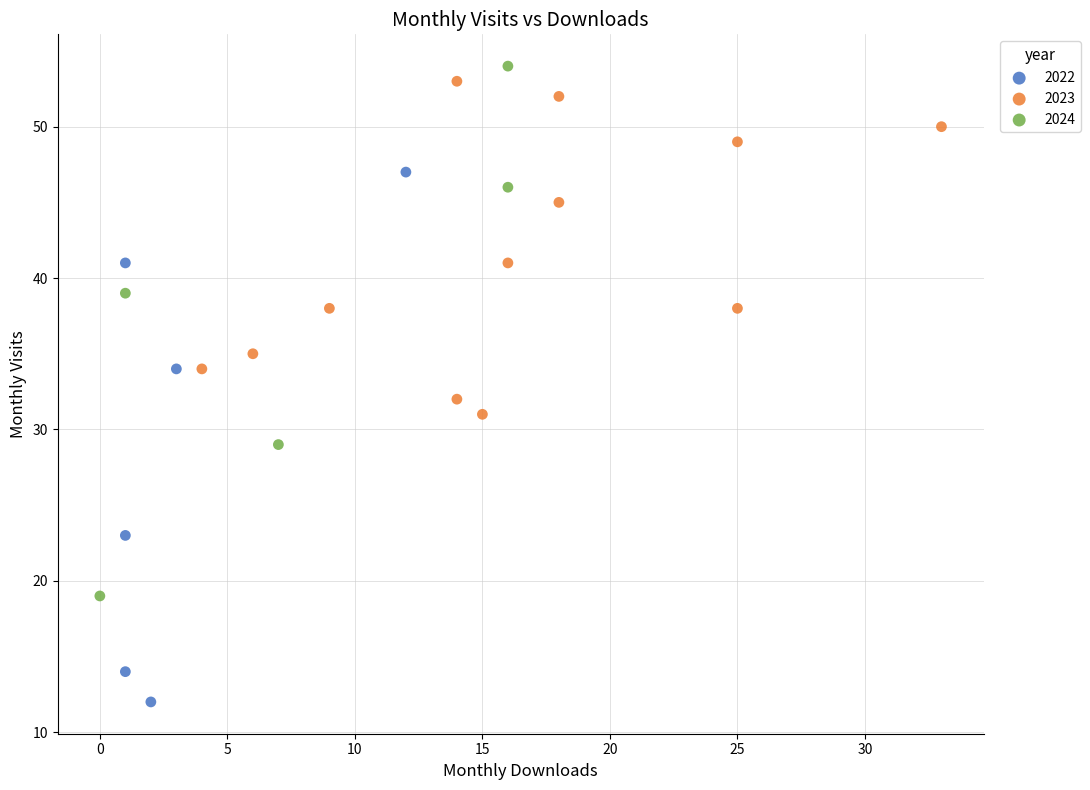

Which series reaches the minimum Y coordinate?

2022